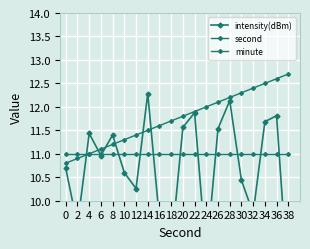

What is the total value across all series at 36?

35.4